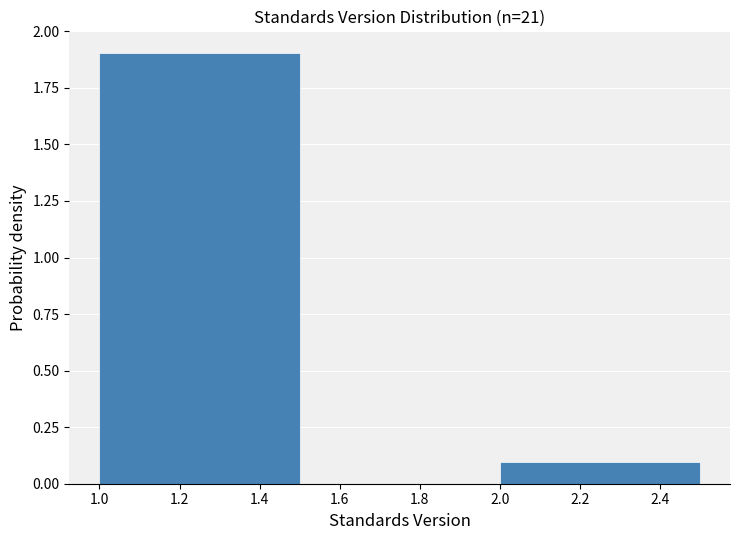

Reading left to right, list every bar in this chart as the range it spans on the x-axis followed by its height. The values are not printed on the chart, so give them approximately, as read against the axis.

1.0 to 1.5: 1.9
1.5 to 2.0: 0
2.0 to 2.5: 0.1